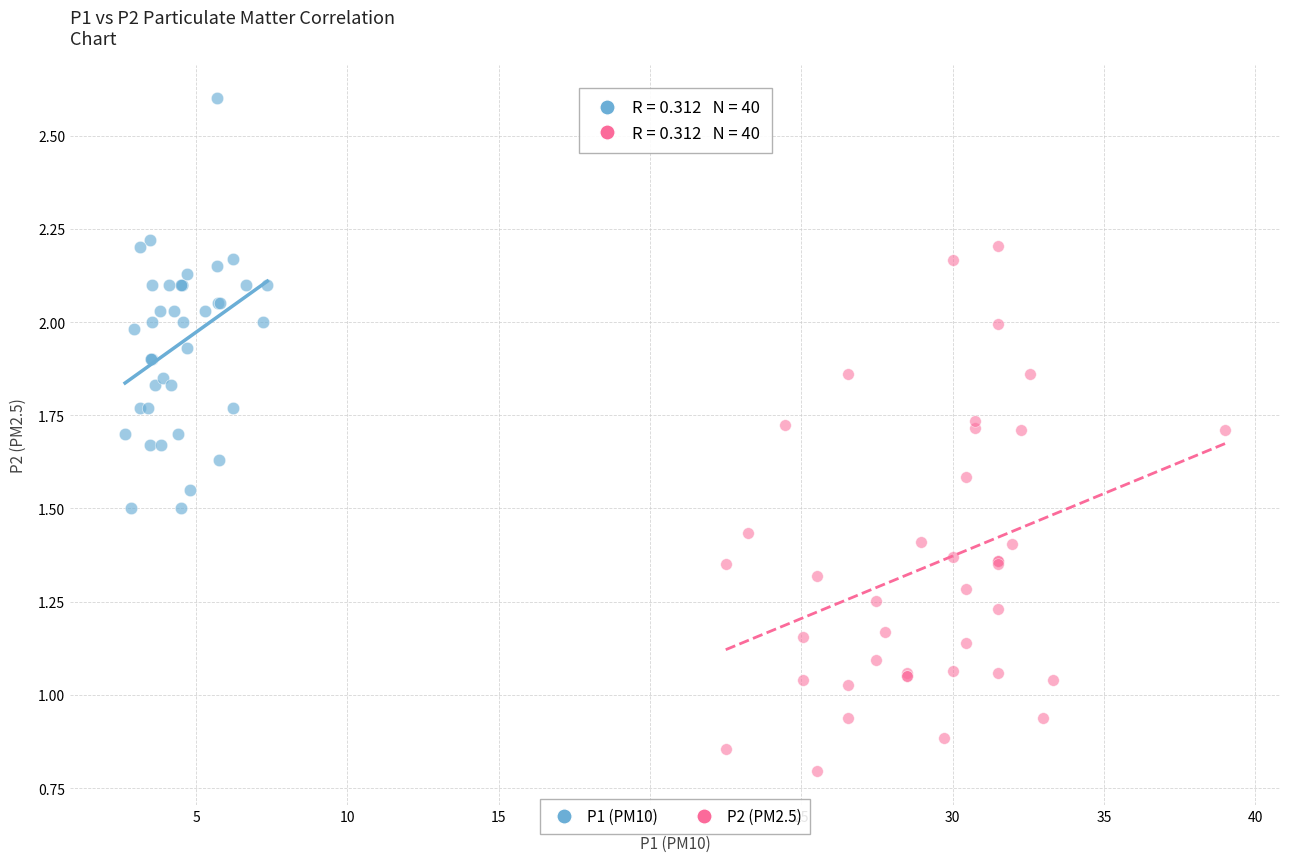

Which series reaches the minimum Y coordinate?

P2 (PM2.5)